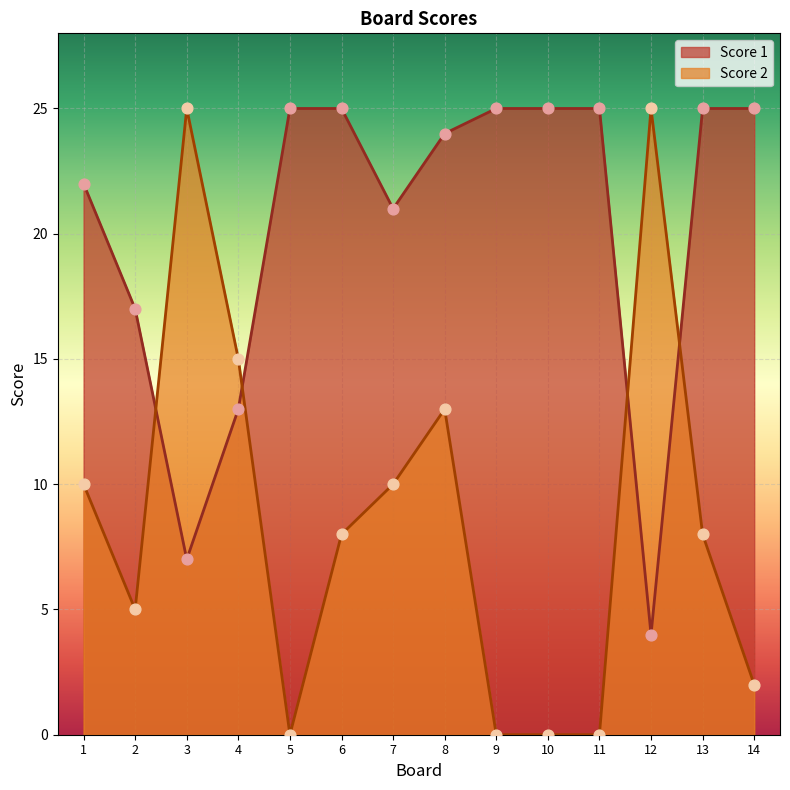

Is the value of Score 1 at 10 greater than the value of Score 2 at 14?

Yes